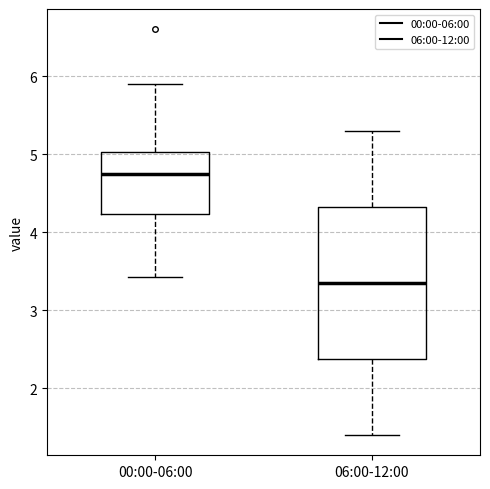

Reading left to right, read every box against the y-axis: the position of its median line, the range the box covers, and the ends of its whiskers. The values are not printed on the chart, so give them approximately, as read against the axis.

00:00-06:00: median 4.8, box 4.2 to 5.0, whiskers 3.4 to 5.9
06:00-12:00: median 3.4, box 2.4 to 4.3, whiskers 1.4 to 5.3